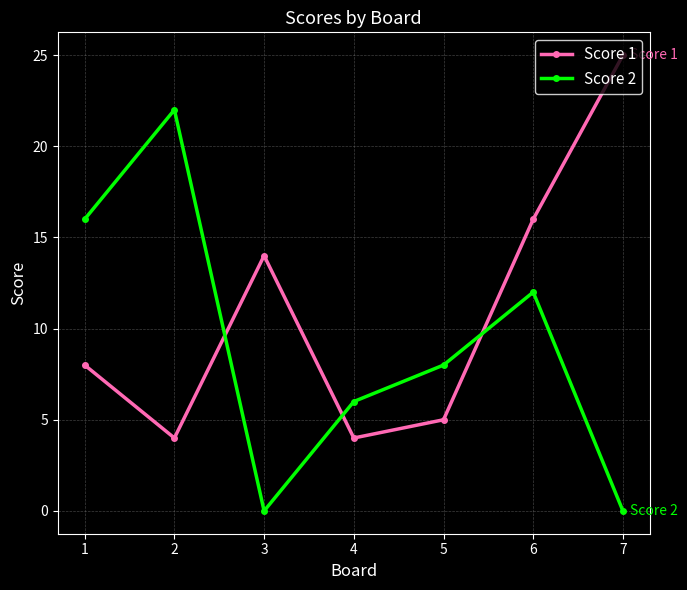

The value of Score 1 at 3 is 14. True or false?

True